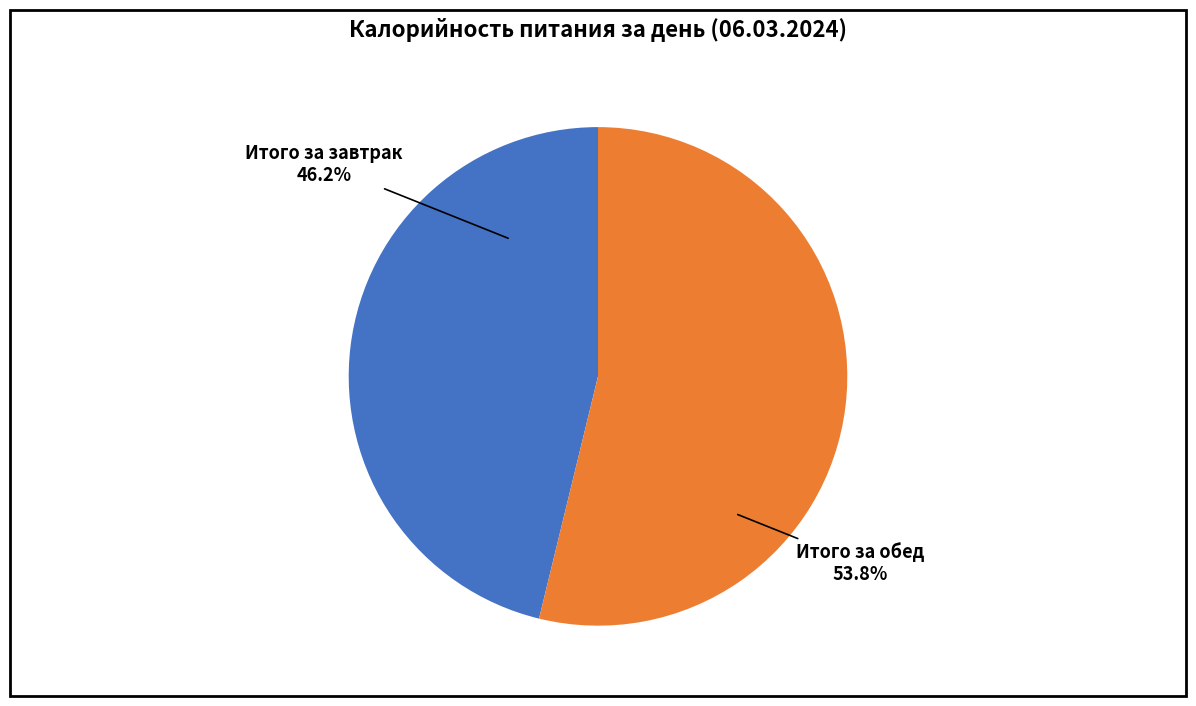

Does any single category account for the majority?

Yes